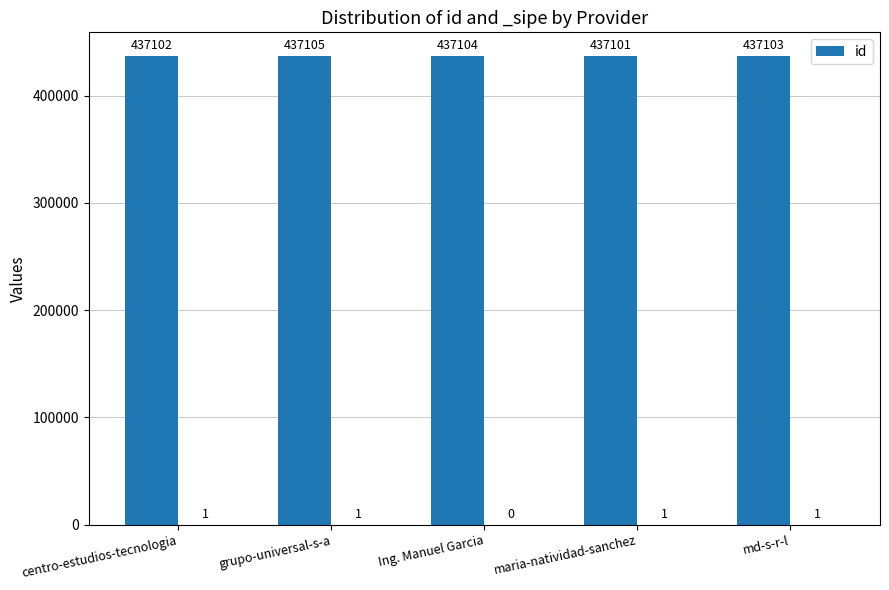

The chart shows a value of 706303 at Ing. Manuel Garcia. True or false?

False